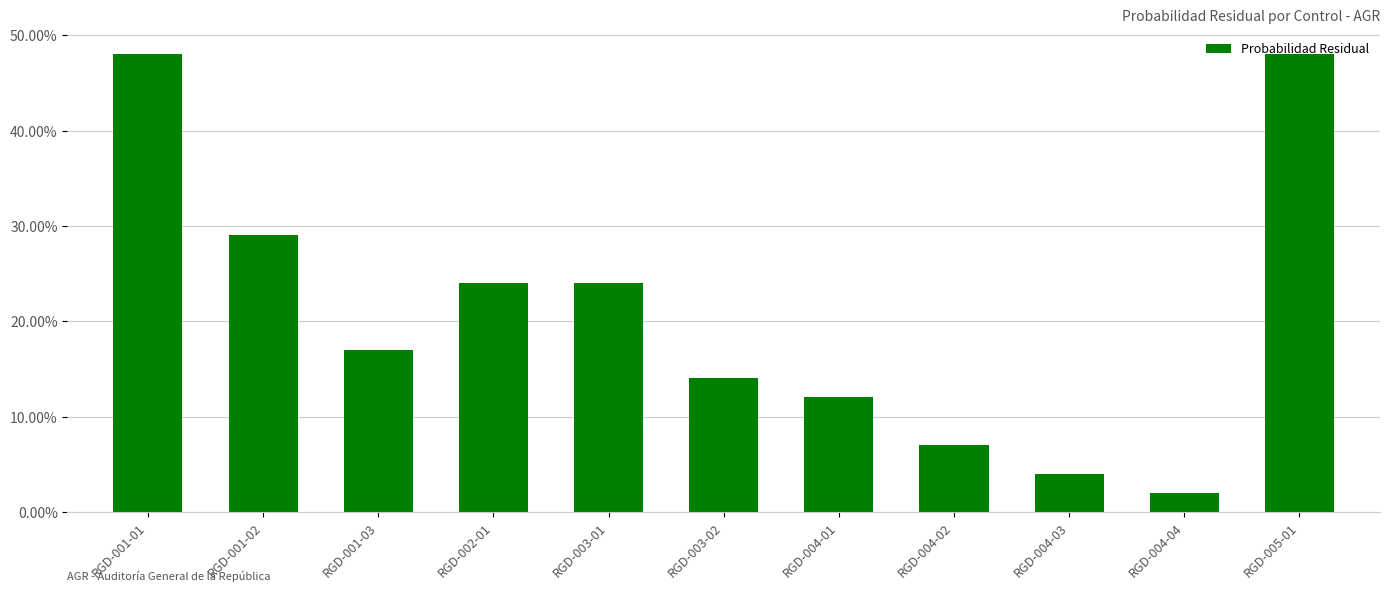

Does the chart contain any negative values?

No